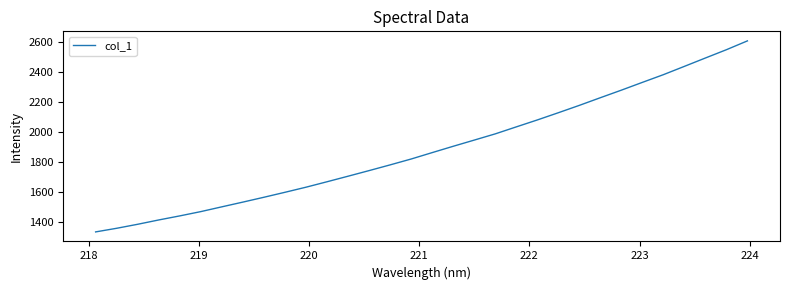

What is the difference between the maximum and minimum values?

1277.5